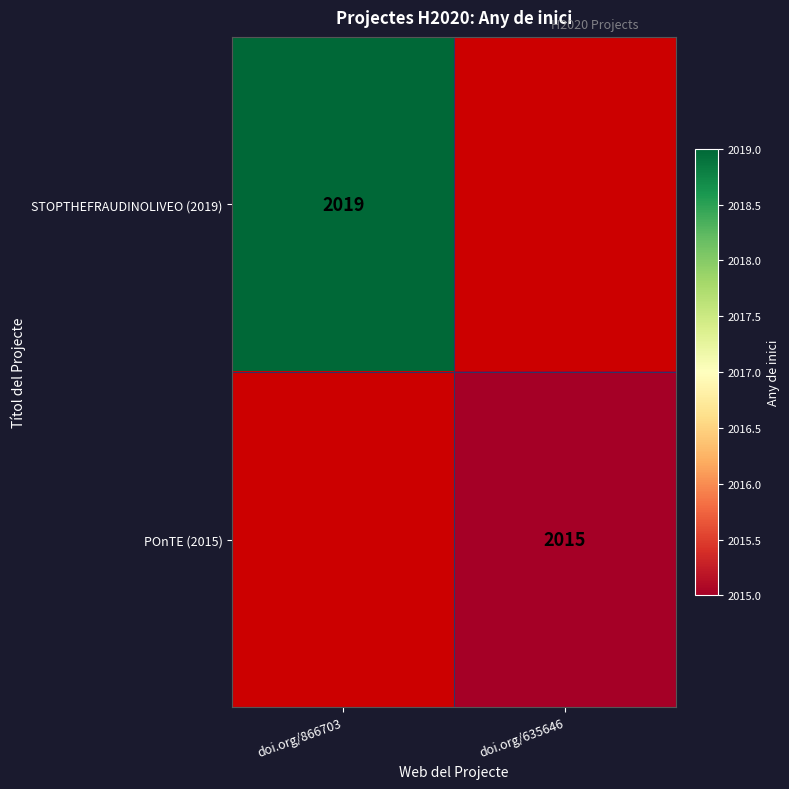

Is it true that POnTE (2015) equals 3321 at doi.org/635646?

False